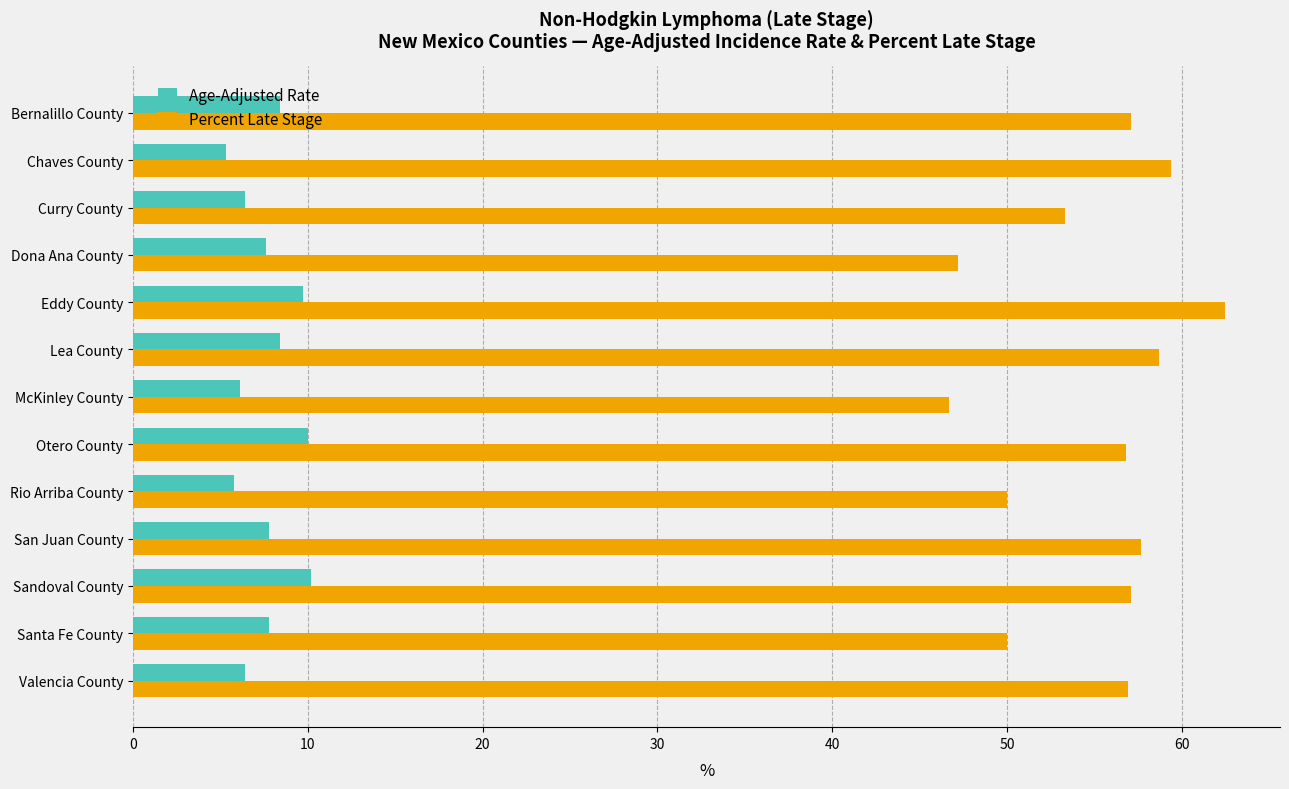

The Percent Late Stage series shows 25.5 at Curry County. True or false?

False